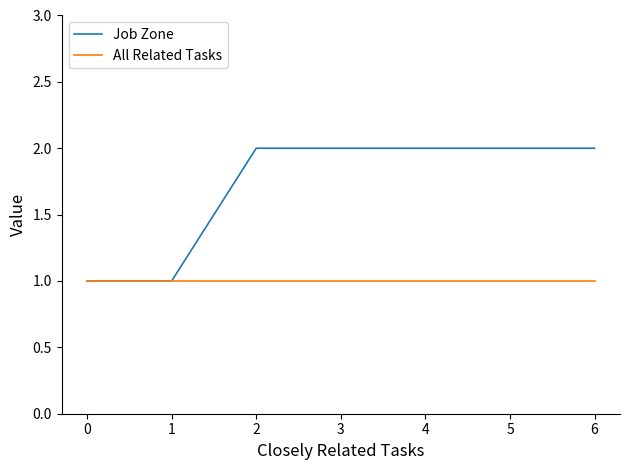

Is the value of Job Zone at 2 greater than the value of All Related Tasks at 3?

Yes